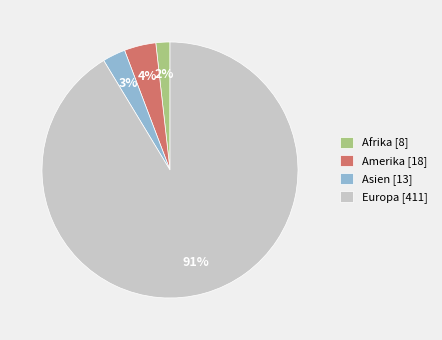

Do Asien [13] and Afrika [8] together represent more than half of the pie?

No